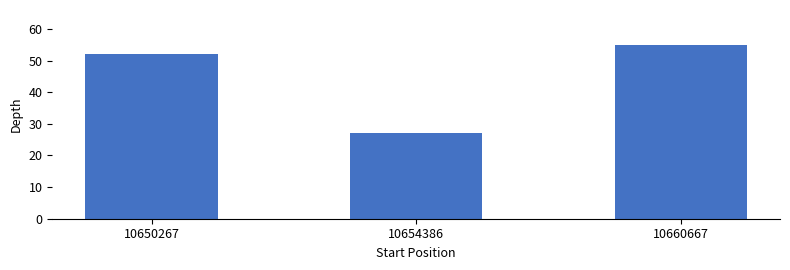

Count the values in the range 27 to 55.

3